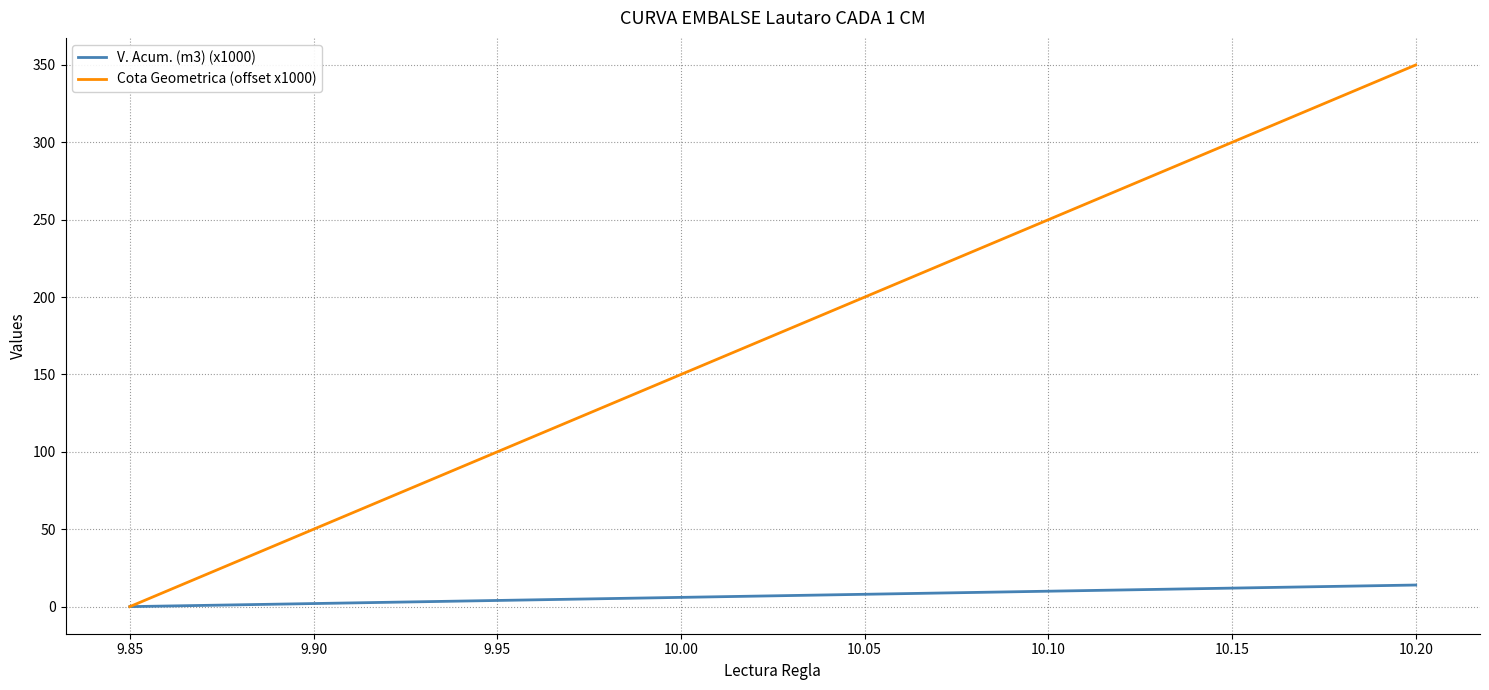

What are all the series names shown in the legend?

V. Acum. (m3) (x1000), Cota Geometrica (offset x1000)